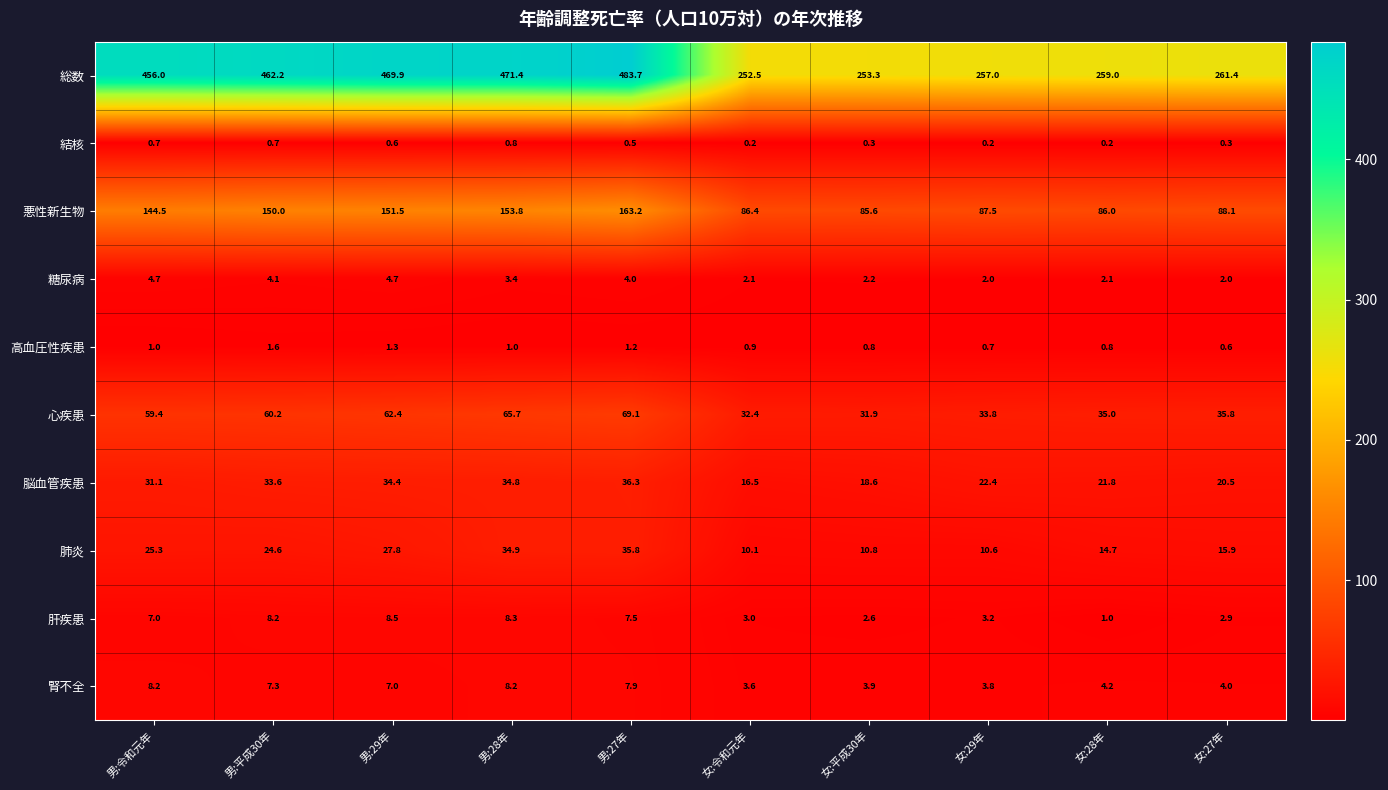

What is the difference between the maximum and minimum values in the 腎不全 series?

4.6